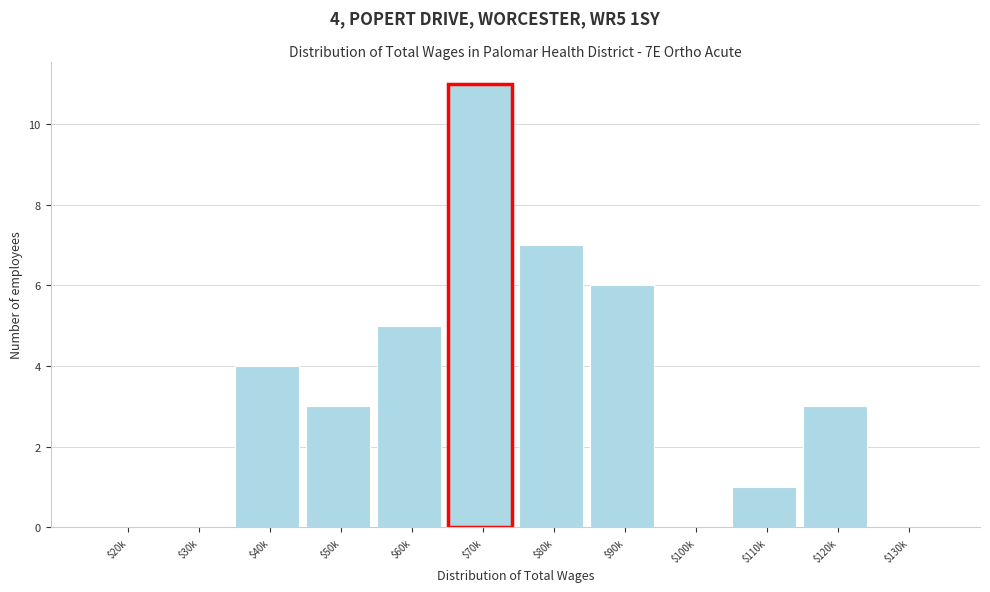

True or false: the data shows 5 at $60k.

True